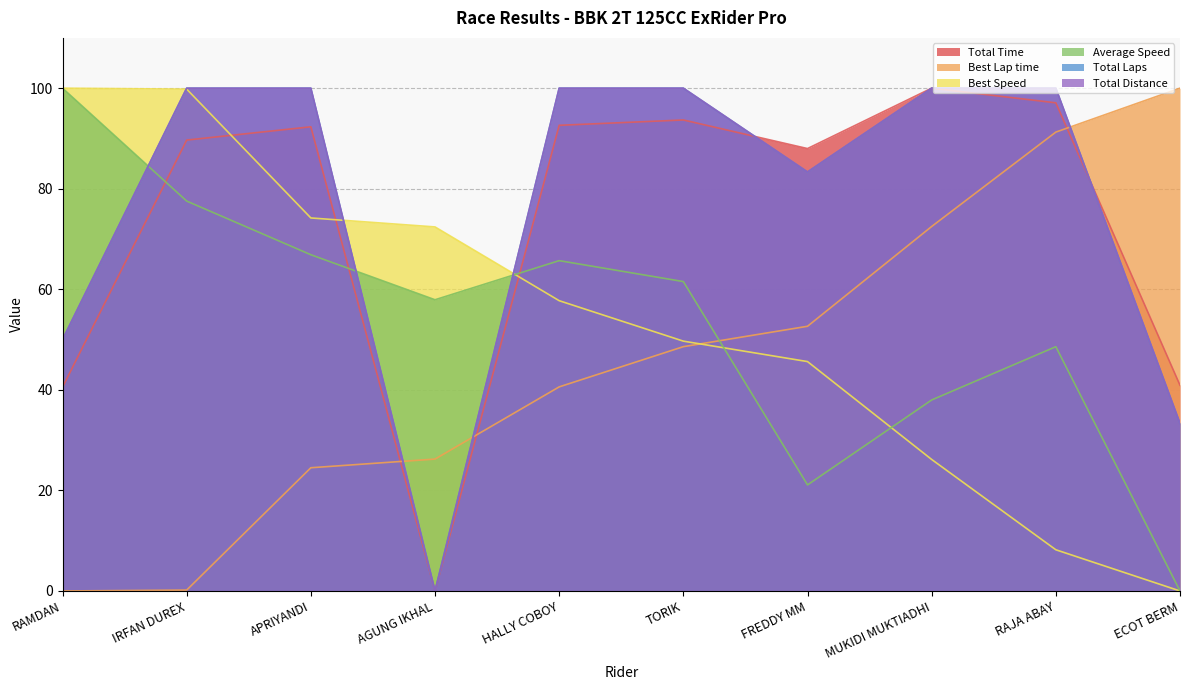

Between which two adjacent categories do Total Laps and Average Speed first intersect?

RAMDAN and IRFAN DUREX